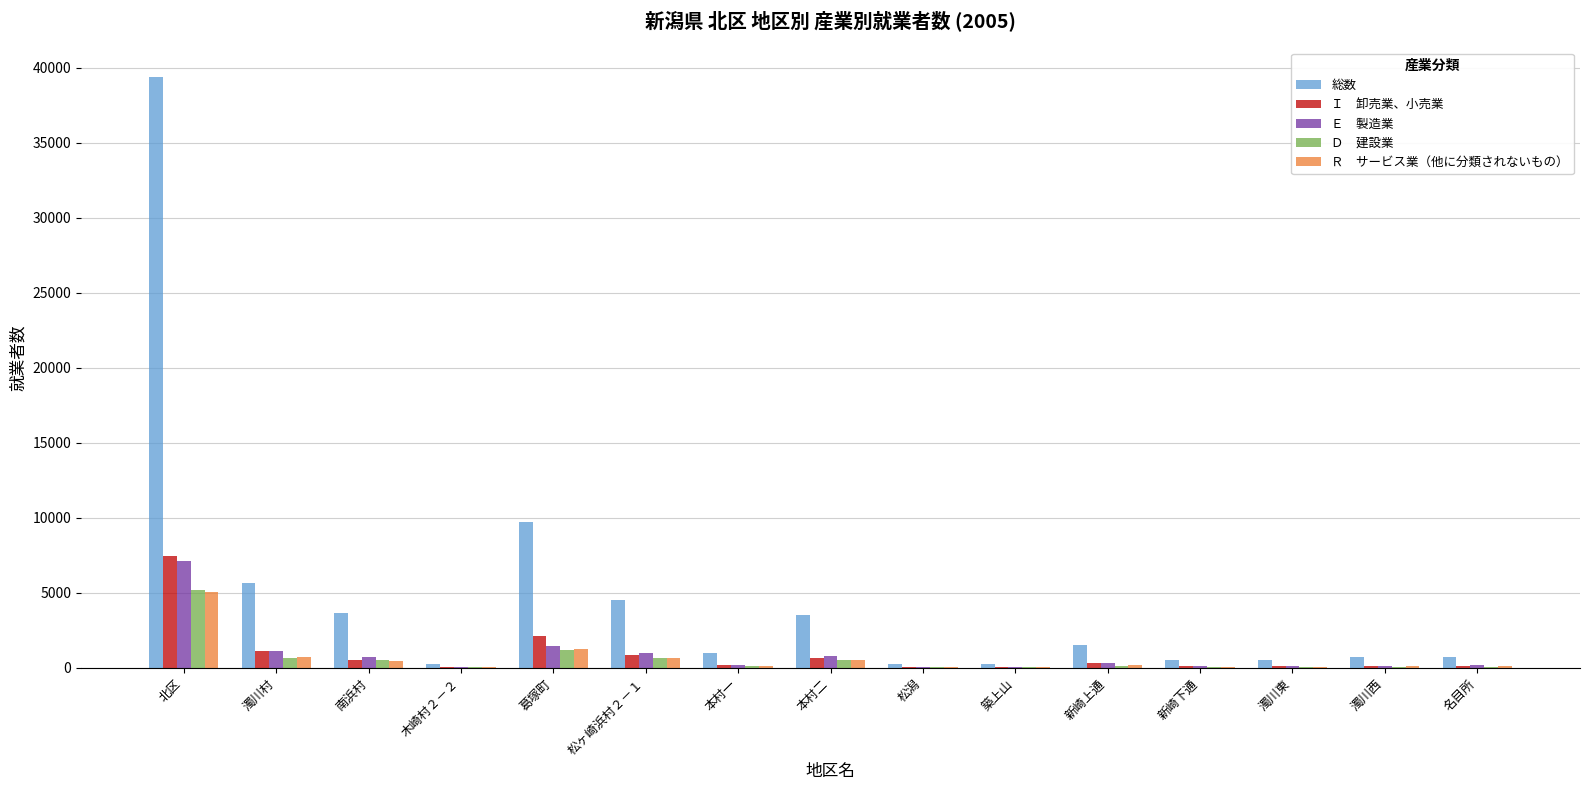

What is the total value across all series at 北区?

64189